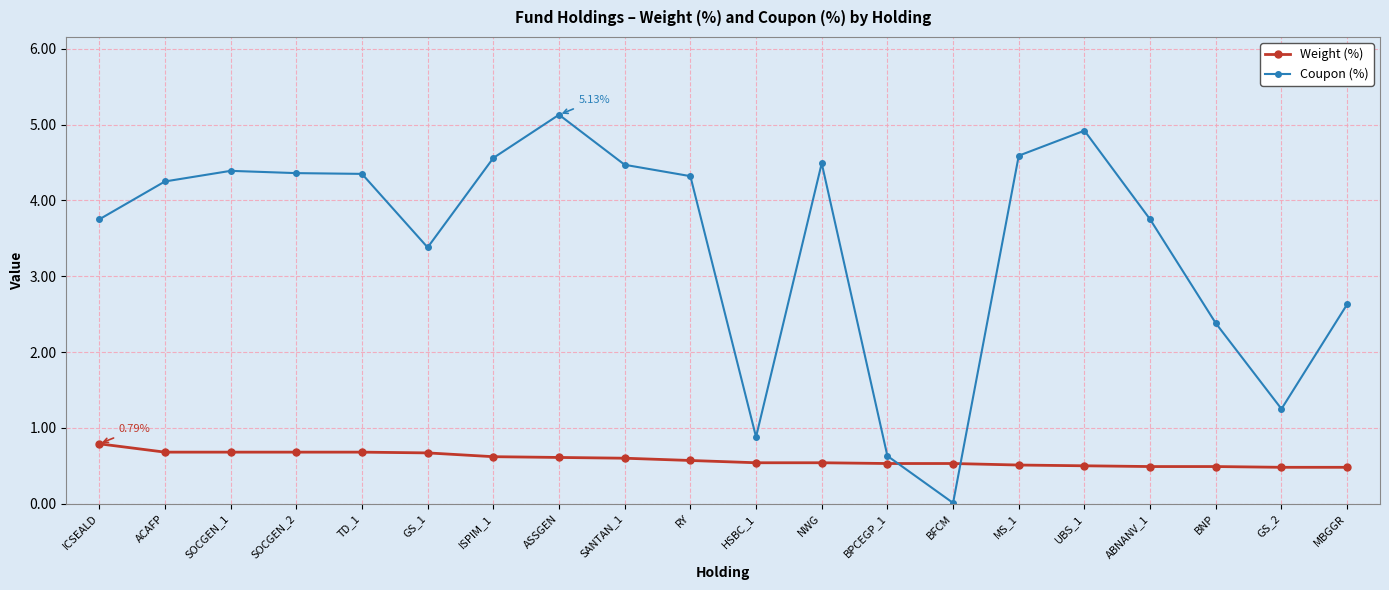

What is the sum of all Coupon (%) values?

68.5